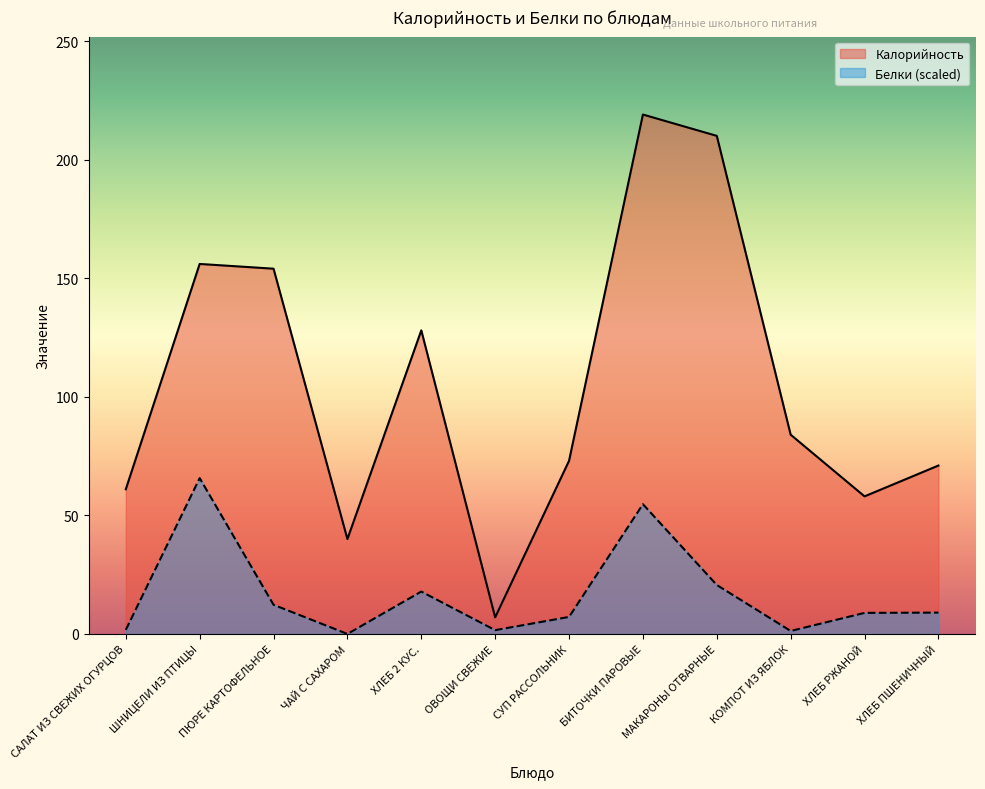

Reading right to left, list all the values displayed in this chart.

Калорийность: 71.0	58.0	84.0	210.0	219.0	73.0	7.0	128.0	40.0	154.0	156.0	61.0
Белки: 9.0	8.9	1.3	20.6	54.7	7.2	1.6	17.9	0.0	12.3	65.7	1.7